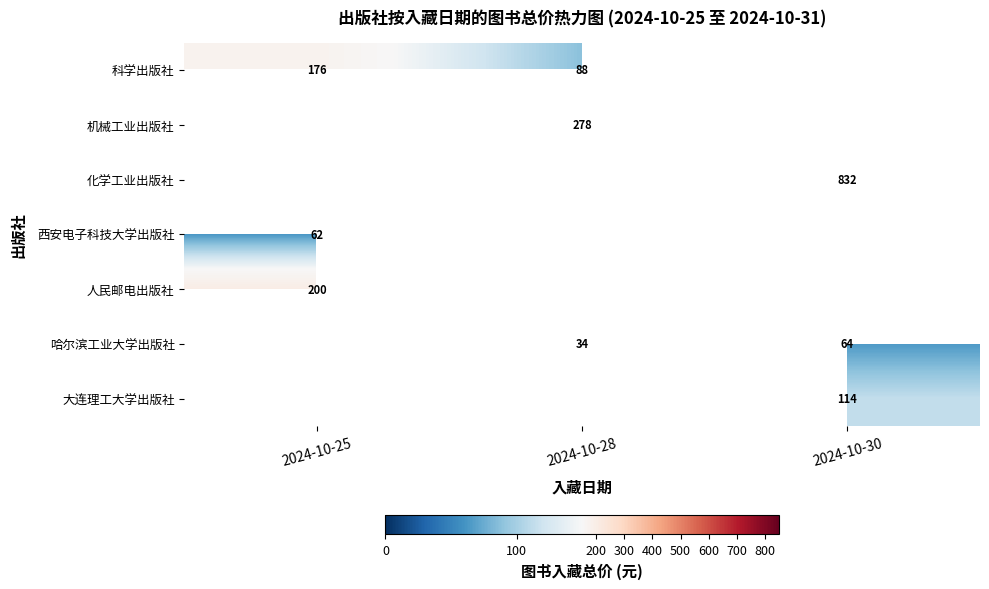

The value of 化学工业出版社 at 2024-10-30 is 215. True or false?

False